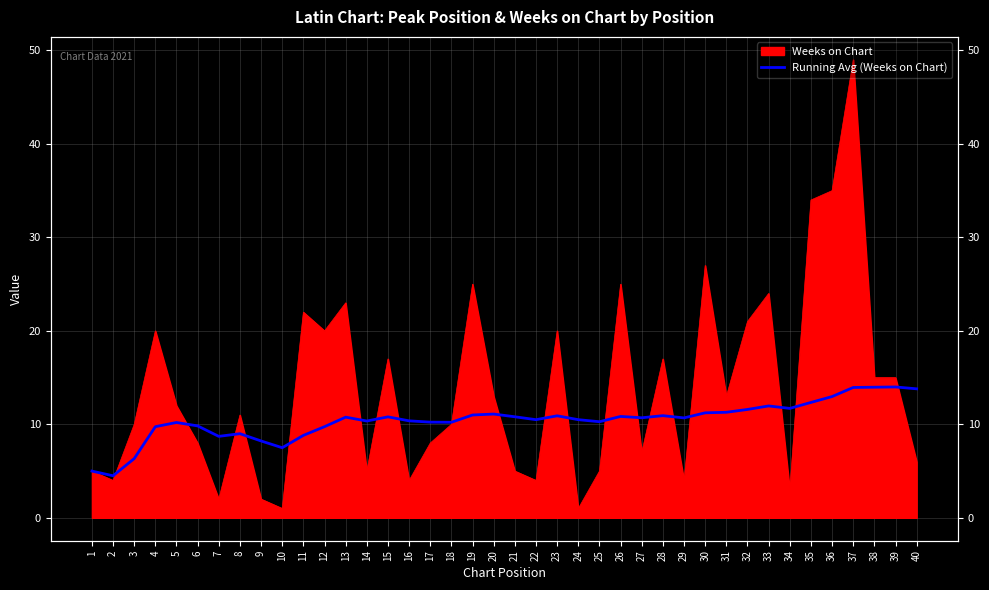

At which label is the value closest to 9?

8